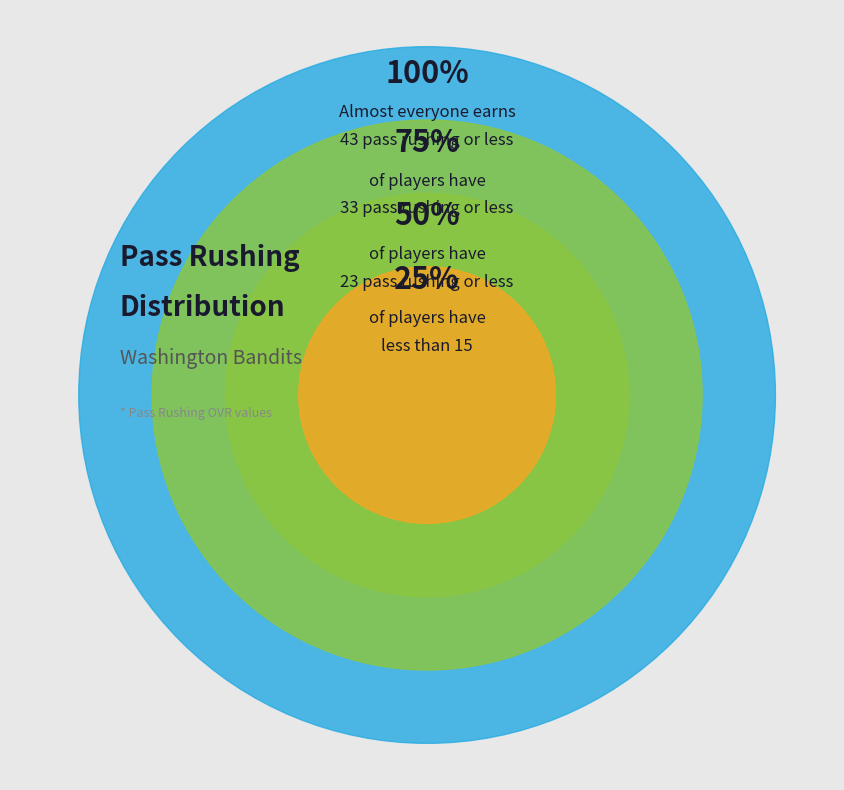

The Rank 1 (DE-2) slice represents 25% of the pie. True or false?

False